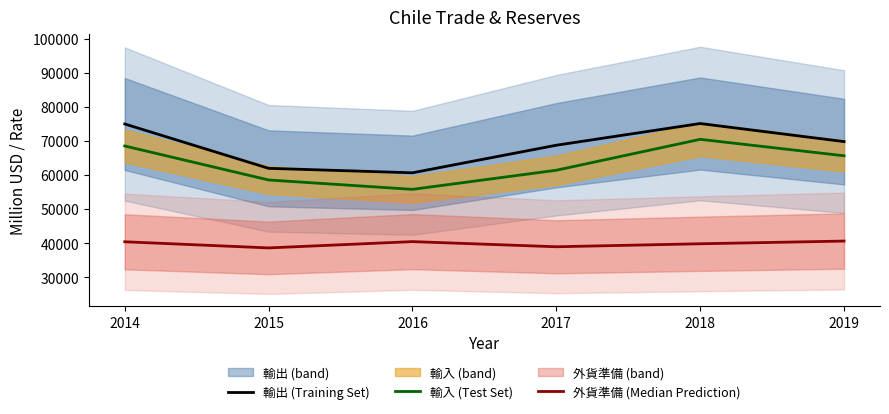

What is the maximum value for 外貨準備 (Median Prediction)?

40656.9